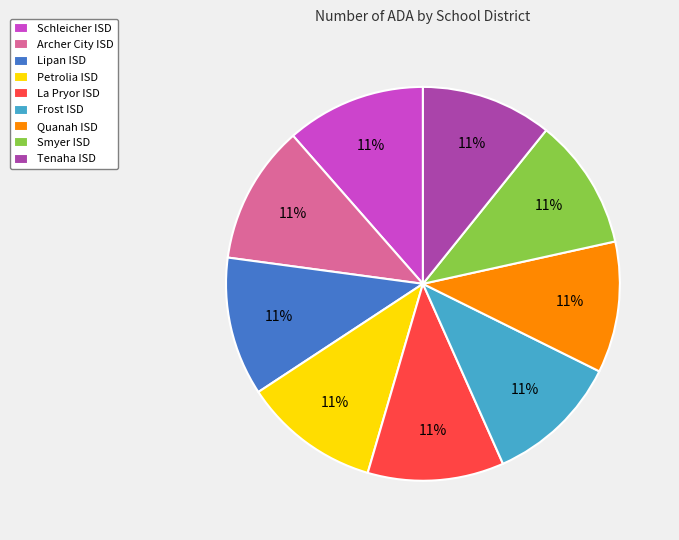

To the nearest percent, what is the average slice percentage?

11%